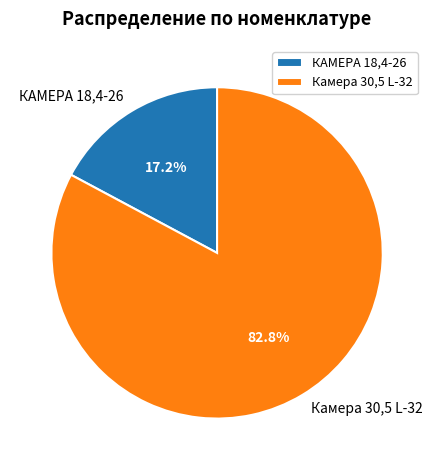

Is КАМЕРА 18,4-26 the majority of the pie?

No